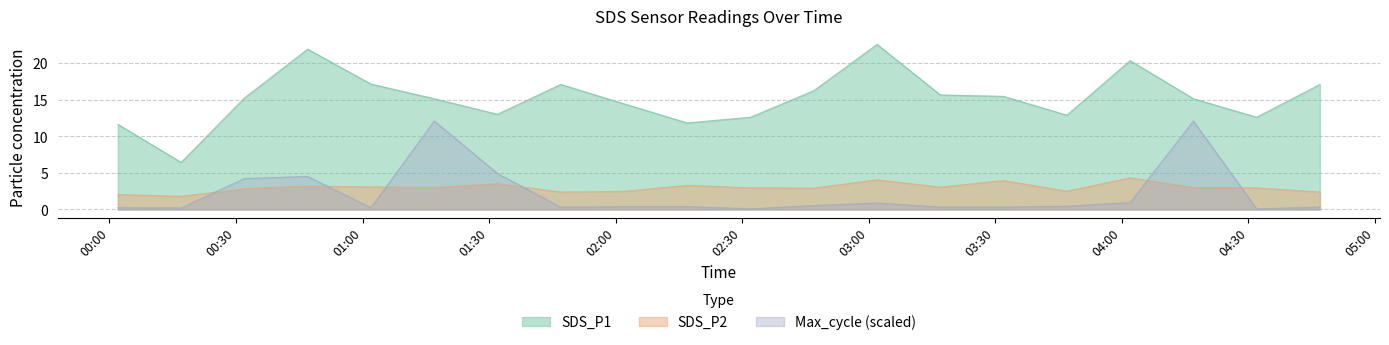

What is the sum of the Max_cycle_scaled values at 2021/05/18 01:47 and 2021/05/18 04:02?

1.3